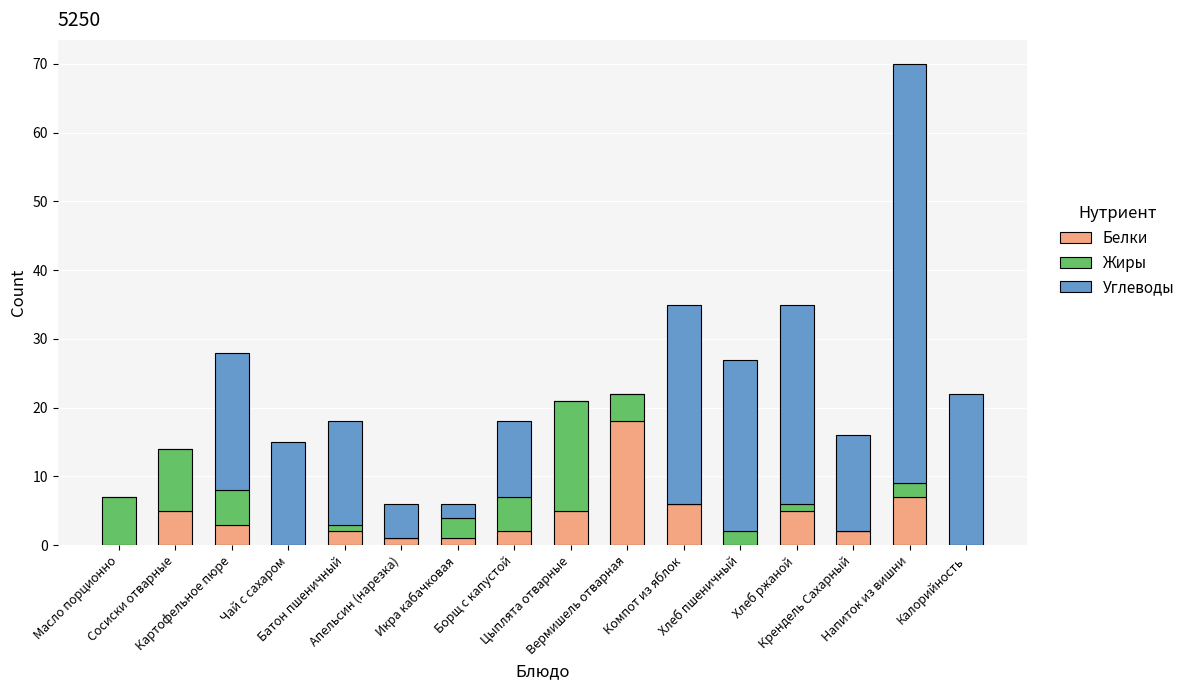

What is the sum of all Белки values?

57